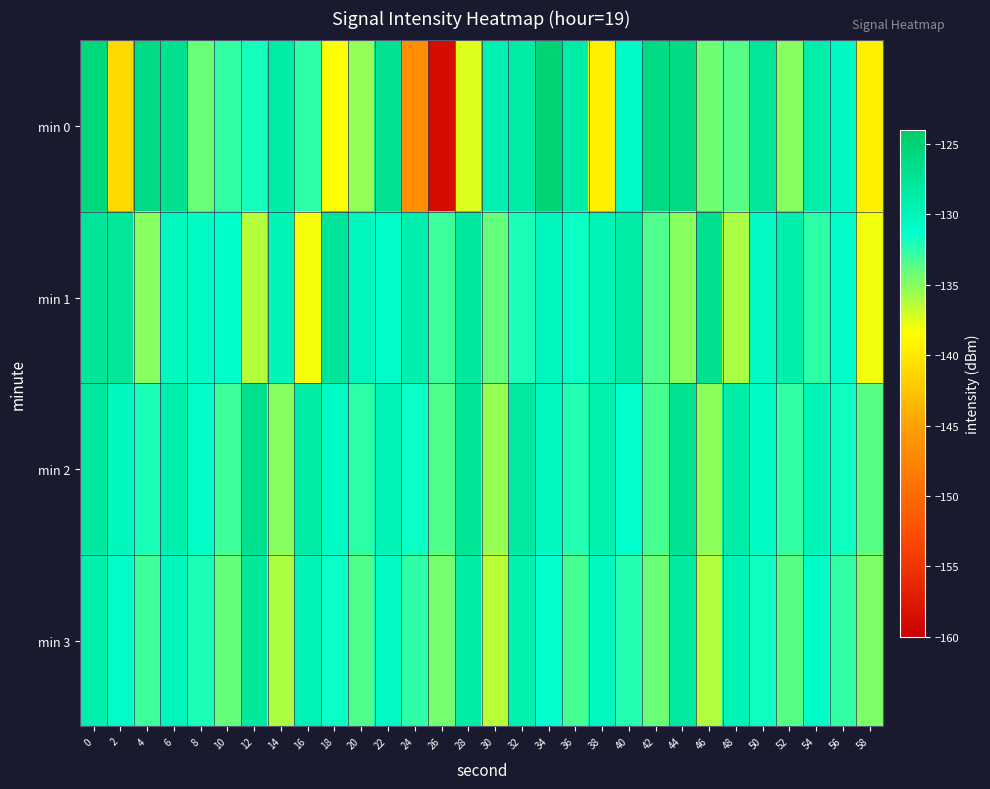

Rank the series at 52 from highest to lowest value.

min 1, min 2, min 3, min 0